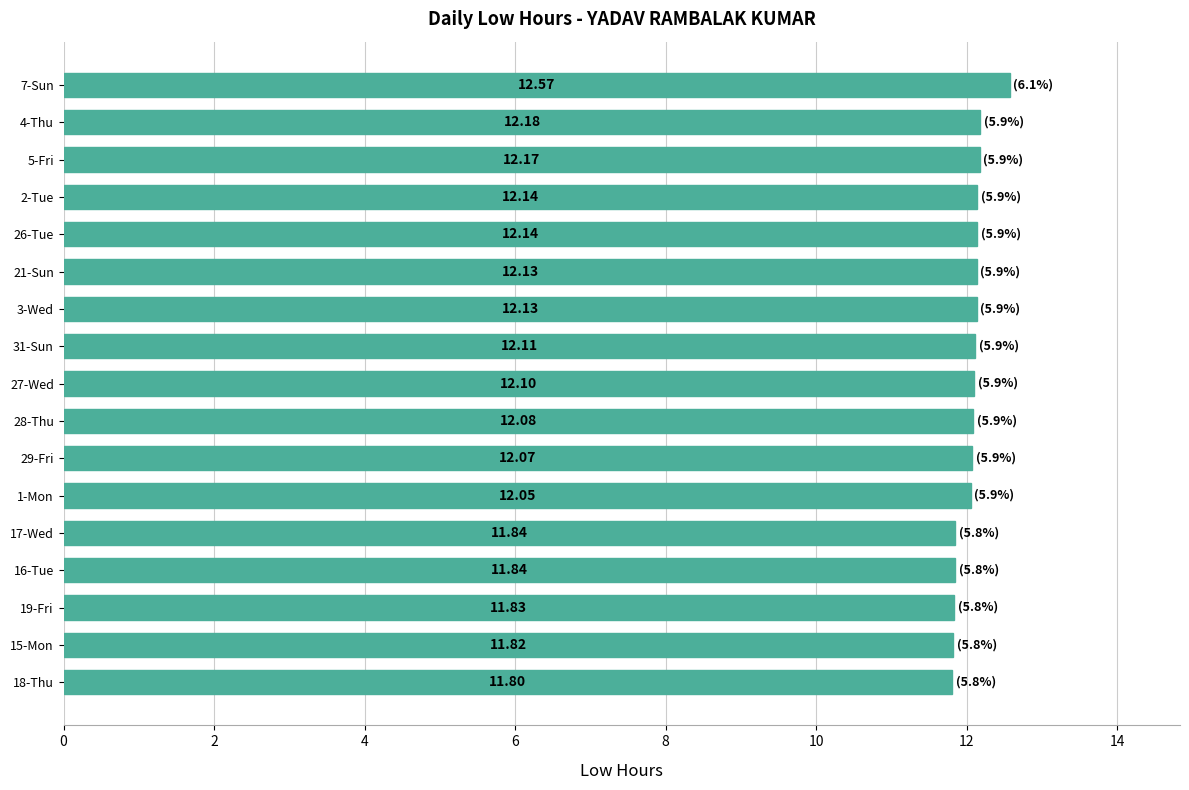

What is the ratio of the value at 3-Wed to the value at 28-Thu?

1.0